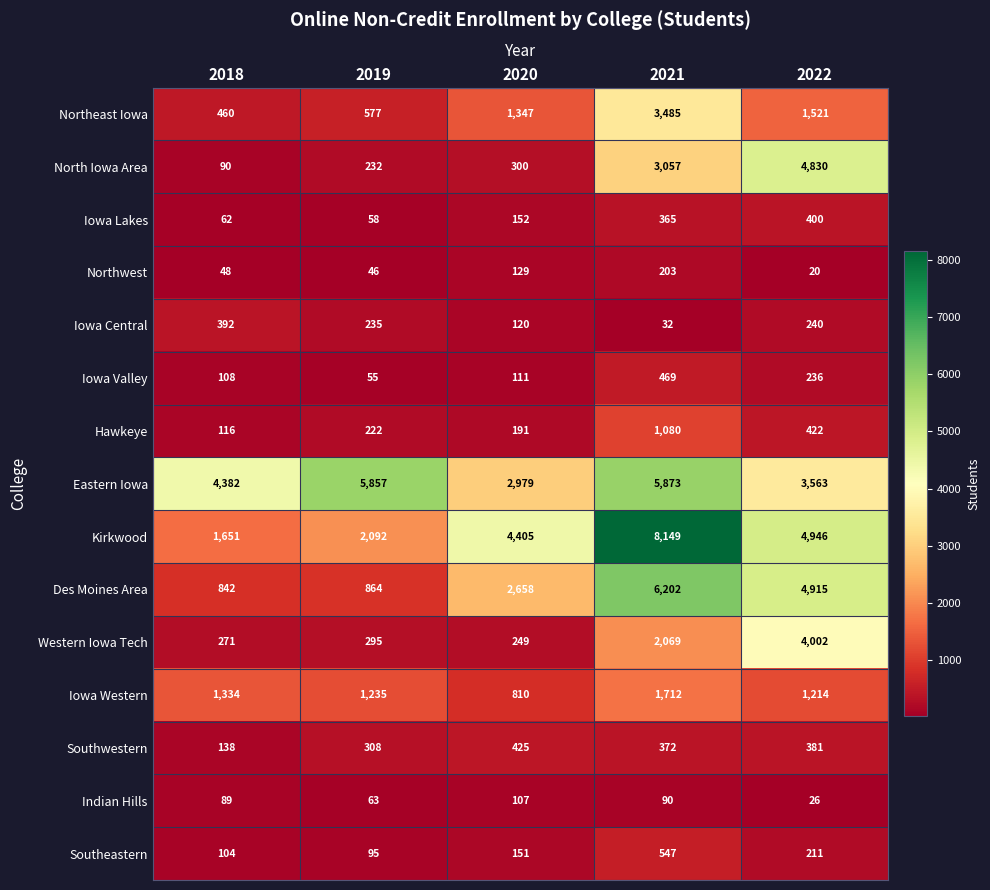

What is the difference between the Northwest values at 2022 and 2018?

28